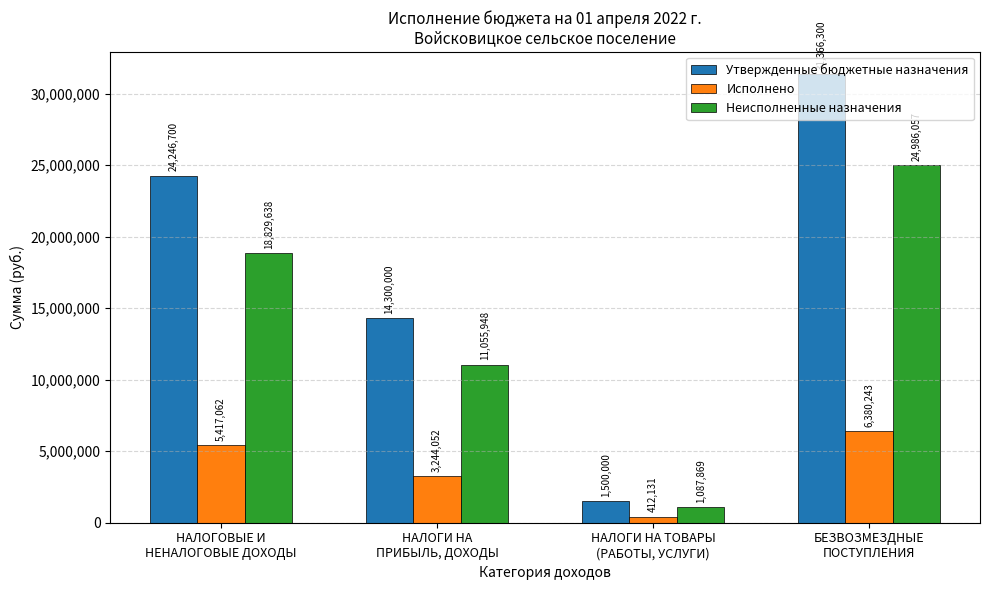

Count the Утвержденные бюджетные назначения values in the range 14300000 to 31366300.

3